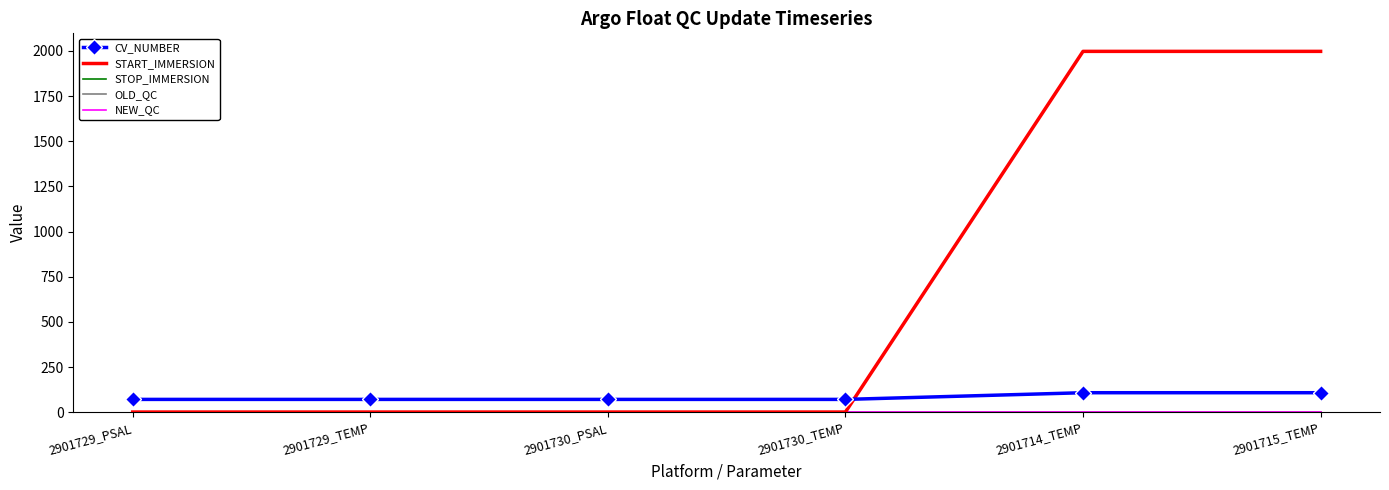

True or false: START_IMMERSION has a value of 1.0 at 2901729_PSAL.

True